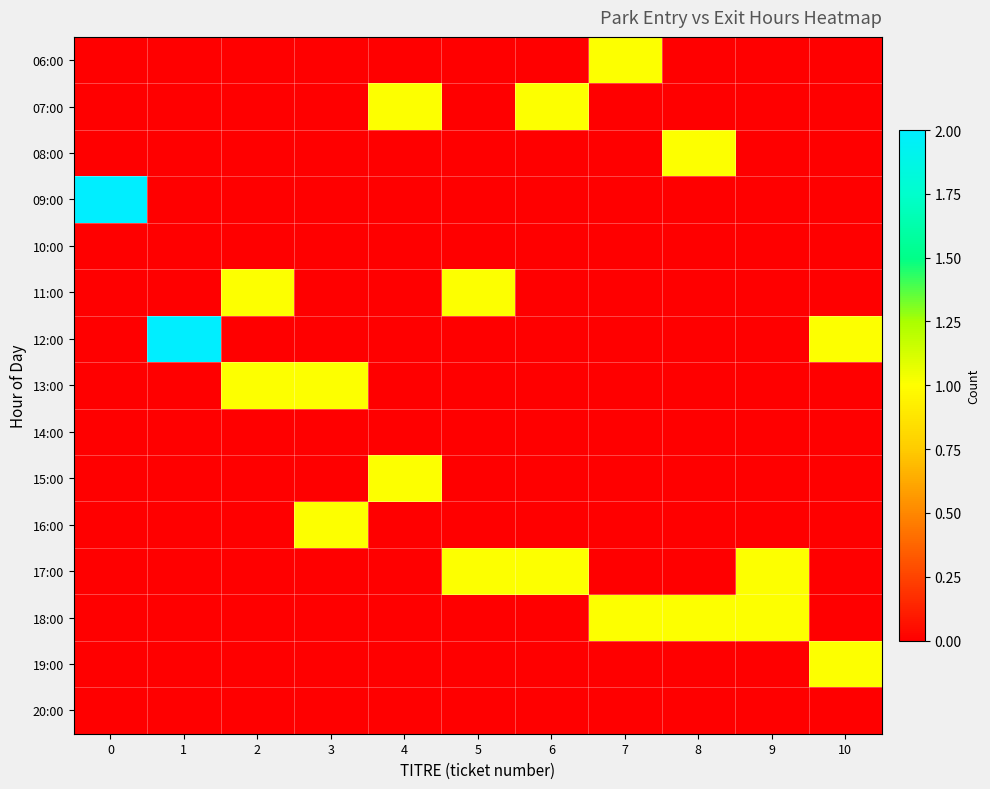

How many series are shown in this chart?

15